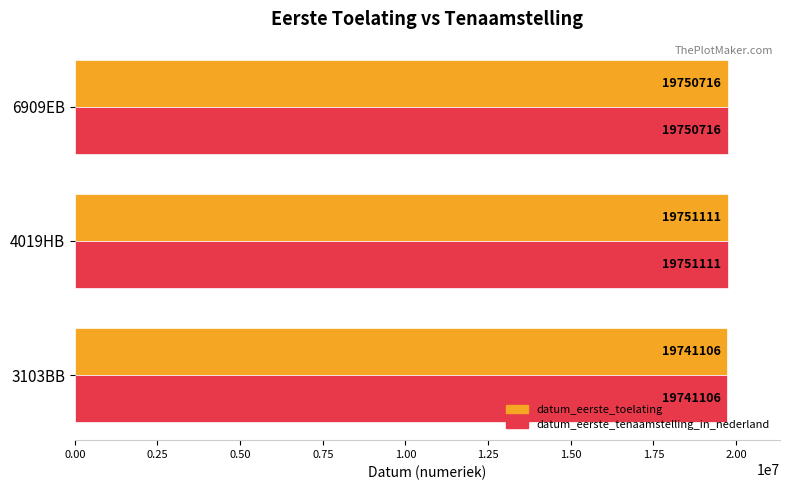

The datum_eerste_tenaamstelling_in_nederland series shows 29377863 at 4019HB. True or false?

False